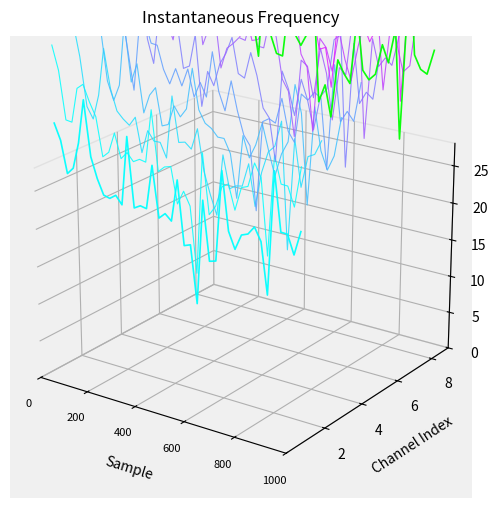

At which label is GBP Ch1 closest to 0?

26